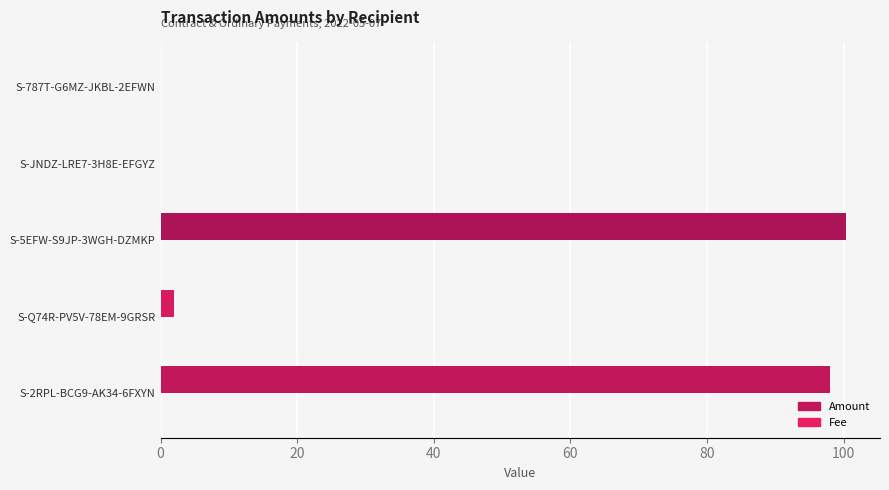

The Amount series shows 32.9 at S-JNDZ-LRE7-3H8E-EFGYZ. True or false?

False